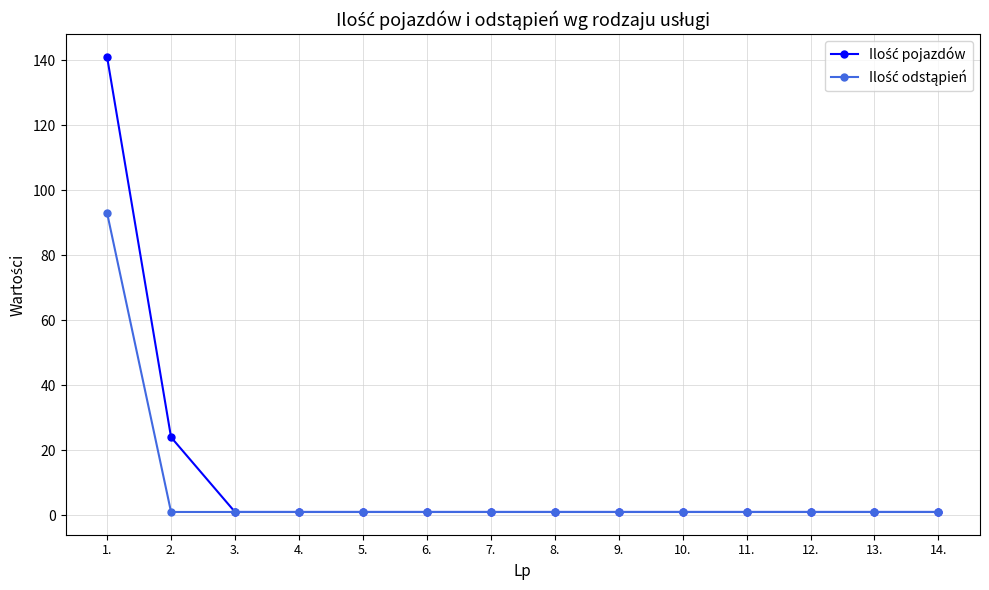

What is the greatest value displayed?

141